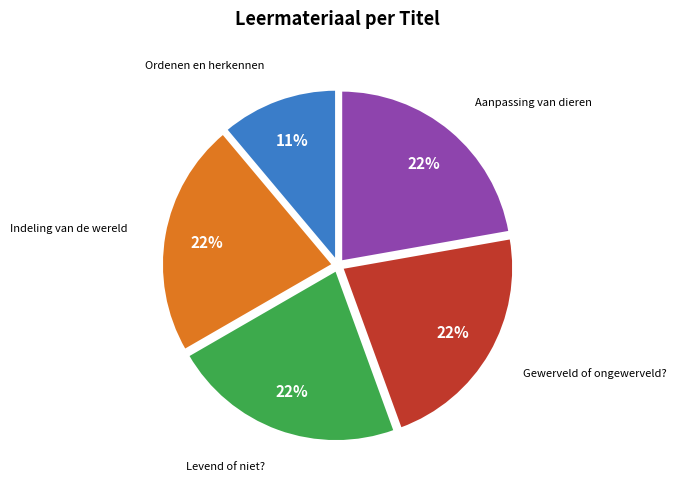

To the nearest percent, what percentage of the pie is Indeling van de wereld?

22%